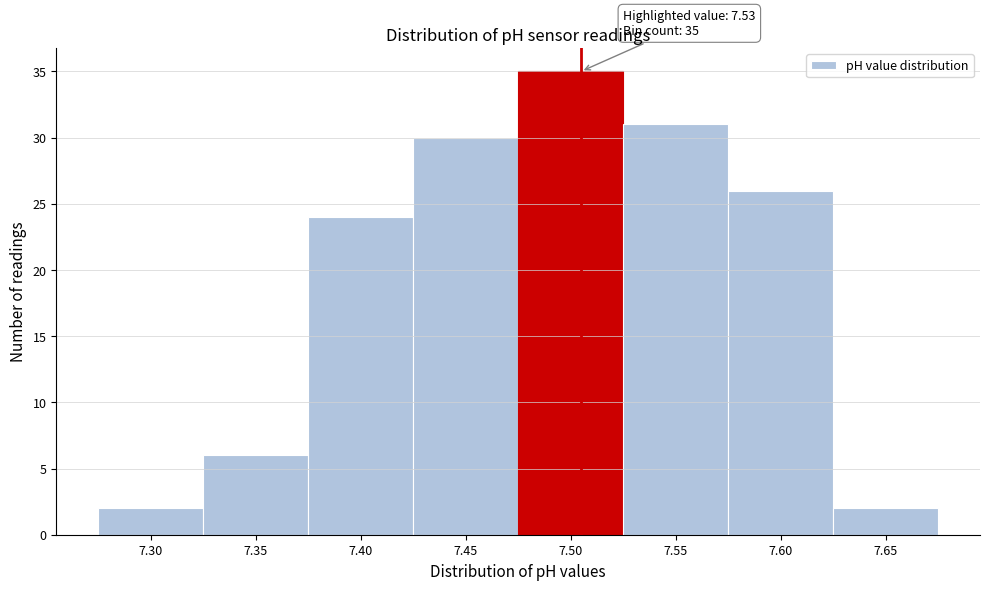

Reading left to right, extract all data points from this chart.

7.30=2	7.35=6	7.40=24	7.45=30	7.50=35	7.55=31	7.60=26	7.65=2